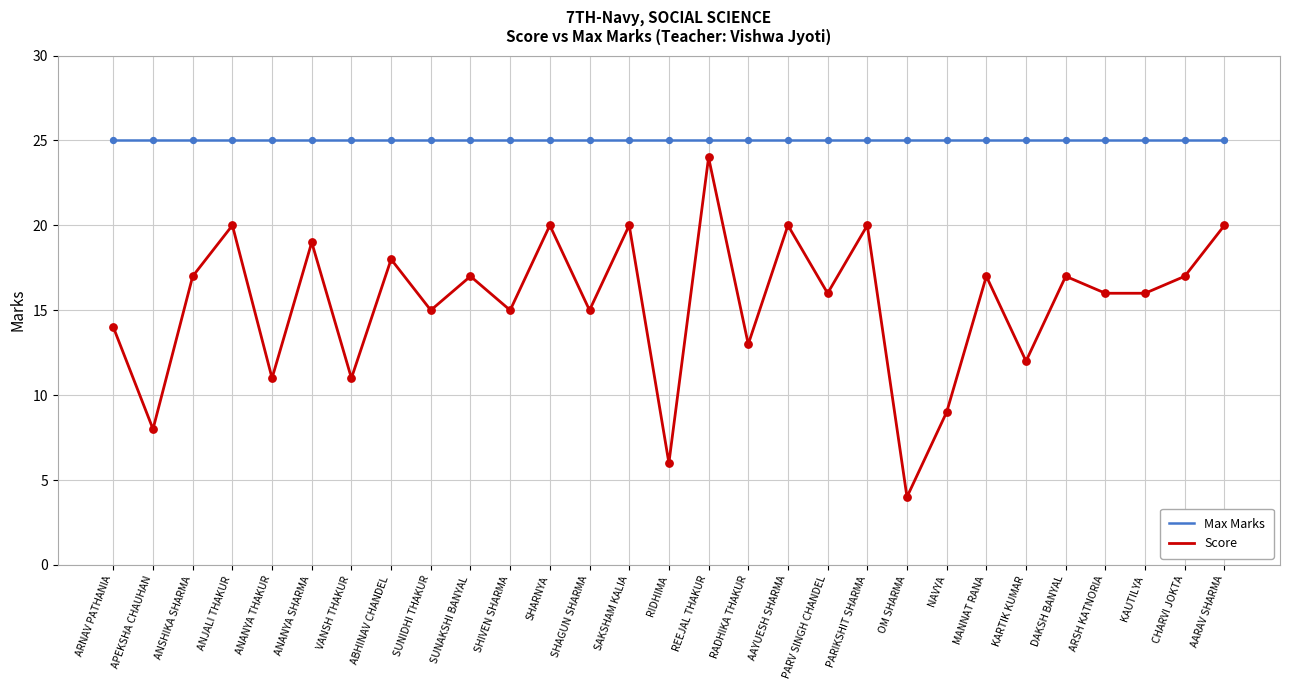

At which category is the sum across all series the highest?

REEJAL THAKUR